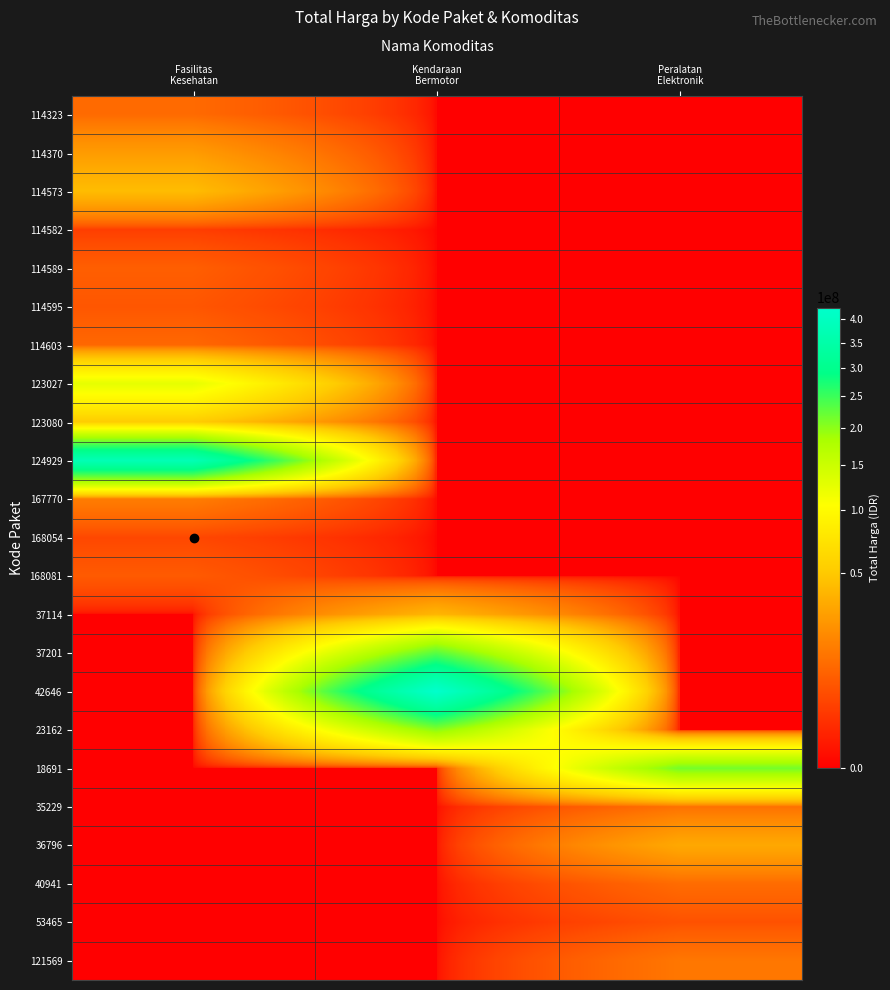

Reading left to right, list all the values displayed in this chart.

114323: Fasilitas
Kesehatan=10062484	Kendaraan
Bermotor=0	Peralatan
Elektronik=0
114370: Fasilitas
Kesehatan=26136000	Kendaraan
Bermotor=0	Peralatan
Elektronik=0
114573: Fasilitas
Kesehatan=42149455	Kendaraan
Bermotor=0	Peralatan
Elektronik=0
114582: Fasilitas
Kesehatan=2599960	Kendaraan
Bermotor=0	Peralatan
Elektronik=0
114589: Fasilitas
Kesehatan=7529200	Kendaraan
Bermotor=0	Peralatan
Elektronik=0
114595: Fasilitas
Kesehatan=6052778	Kendaraan
Bermotor=0	Peralatan
Elektronik=0
114603: Fasilitas
Kesehatan=9511000	Kendaraan
Bermotor=0	Peralatan
Elektronik=0
123027: Fasilitas
Kesehatan=124900000	Kendaraan
Bermotor=0	Peralatan
Elektronik=0
123080: Fasilitas
Kesehatan=51612000	Kendaraan
Bermotor=0	Peralatan
Elektronik=0
124929: Fasilitas
Kesehatan=376595700	Kendaraan
Bermotor=0	Peralatan
Elektronik=0
167770: Fasilitas
Kesehatan=15125000	Kendaraan
Bermotor=0	Peralatan
Elektronik=0
168054: Fasilitas
Kesehatan=3746160	Kendaraan
Bermotor=0	Peralatan
Elektronik=0
168081: Fasilitas
Kesehatan=6777480	Kendaraan
Bermotor=0	Peralatan
Elektronik=0
37114: Fasilitas
Kesehatan=0	Kendaraan
Bermotor=38810000	Peralatan
Elektronik=0
37201: Fasilitas
Kesehatan=0	Kendaraan
Bermotor=231100000	Peralatan
Elektronik=0
42646: Fasilitas
Kesehatan=0	Kendaraan
Bermotor=426700000	Peralatan
Elektronik=0
23162: Fasilitas
Kesehatan=0	Kendaraan
Bermotor=202000000	Peralatan
Elektronik=0
18691: Fasilitas
Kesehatan=0	Kendaraan
Bermotor=0	Peralatan
Elektronik=213825000
35229: Fasilitas
Kesehatan=0	Kendaraan
Bermotor=0	Peralatan
Elektronik=11879100
36796: Fasilitas
Kesehatan=0	Kendaraan
Bermotor=0	Peralatan
Elektronik=32000000
40941: Fasilitas
Kesehatan=0	Kendaraan
Bermotor=0	Peralatan
Elektronik=10374000
53465: Fasilitas
Kesehatan=0	Kendaraan
Bermotor=0	Peralatan
Elektronik=5267600
121569: Fasilitas
Kesehatan=0	Kendaraan
Bermotor=0	Peralatan
Elektronik=13345000